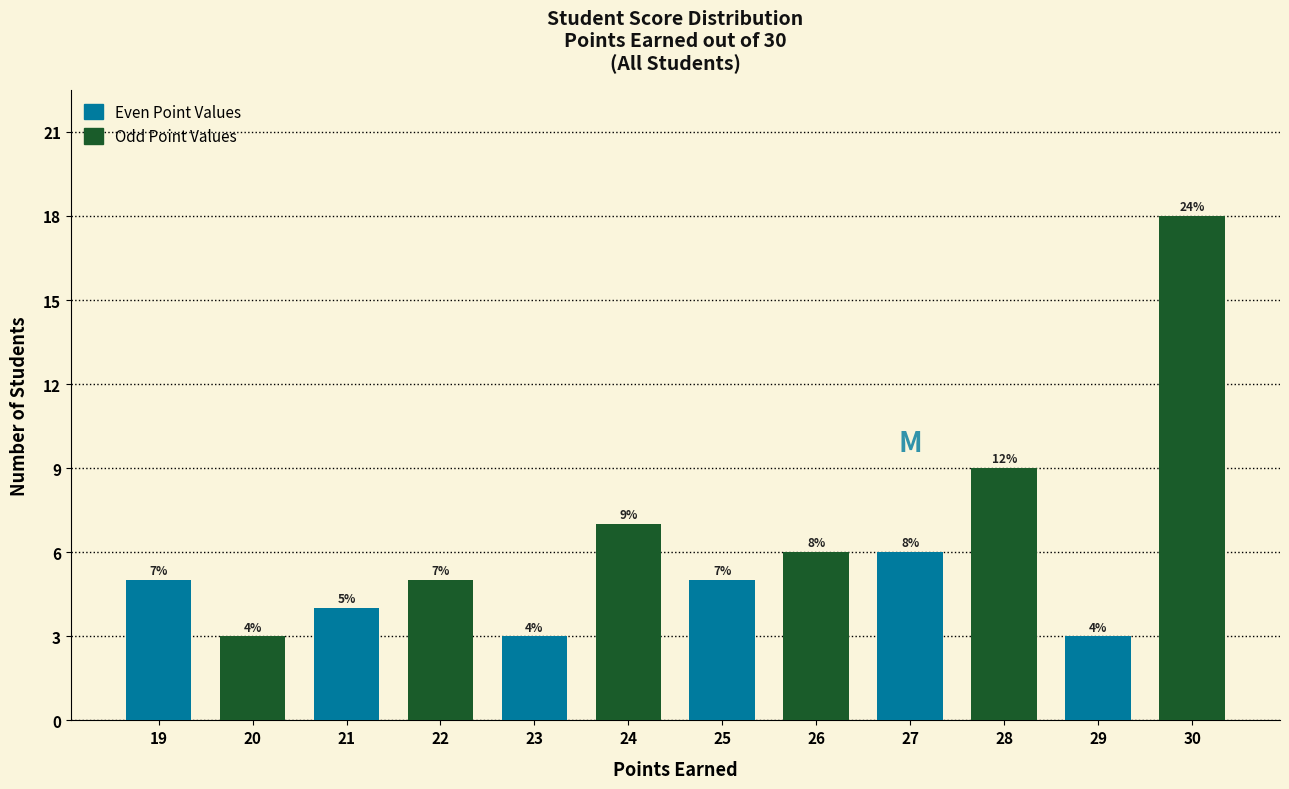

What is the sum of all values?

74